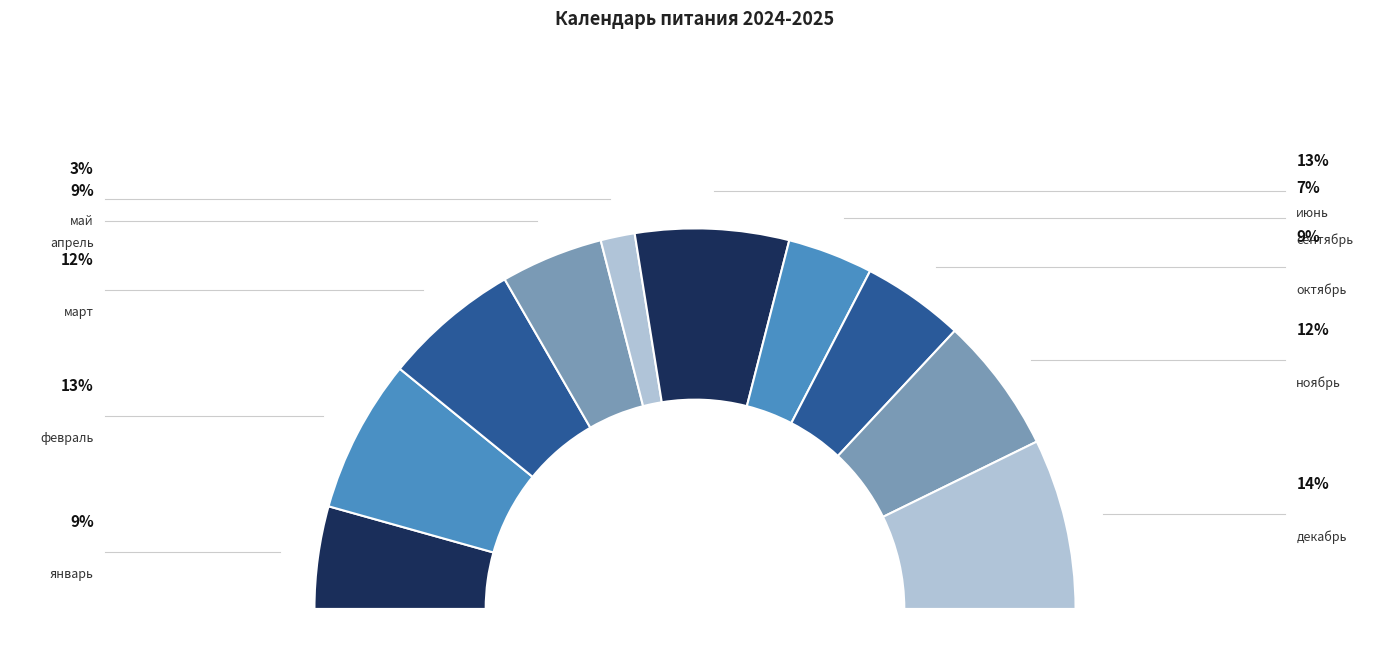

To the nearest percent, what percentage of the pie is ноябрь?

12%